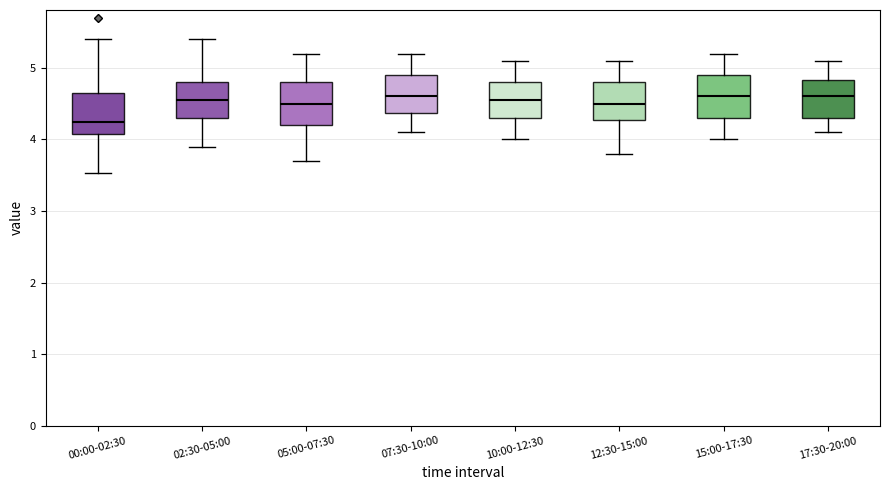

Reading left to right, read every box against the y-axis: the position of its median line, the range the box covers, and the ends of its whiskers. The values are not printed on the chart, so give them approximately, as read against the axis.

00:00-02:30: median 4.3, box 4.1 to 4.7, whiskers 3.5 to 5.4
02:30-05:00: median 4.6, box 4.3 to 4.8, whiskers 3.9 to 5.4
05:00-07:30: median 4.5, box 4.2 to 4.8, whiskers 3.7 to 5.2
07:30-10:00: median 4.6, box 4.4 to 4.9, whiskers 4.1 to 5.2
10:00-12:30: median 4.6, box 4.3 to 4.8, whiskers 4.0 to 5.1
12:30-15:00: median 4.5, box 4.3 to 4.8, whiskers 3.8 to 5.1
15:00-17:30: median 4.6, box 4.3 to 4.9, whiskers 4.0 to 5.2
17:30-20:00: median 4.6, box 4.3 to 4.8, whiskers 4.1 to 5.1